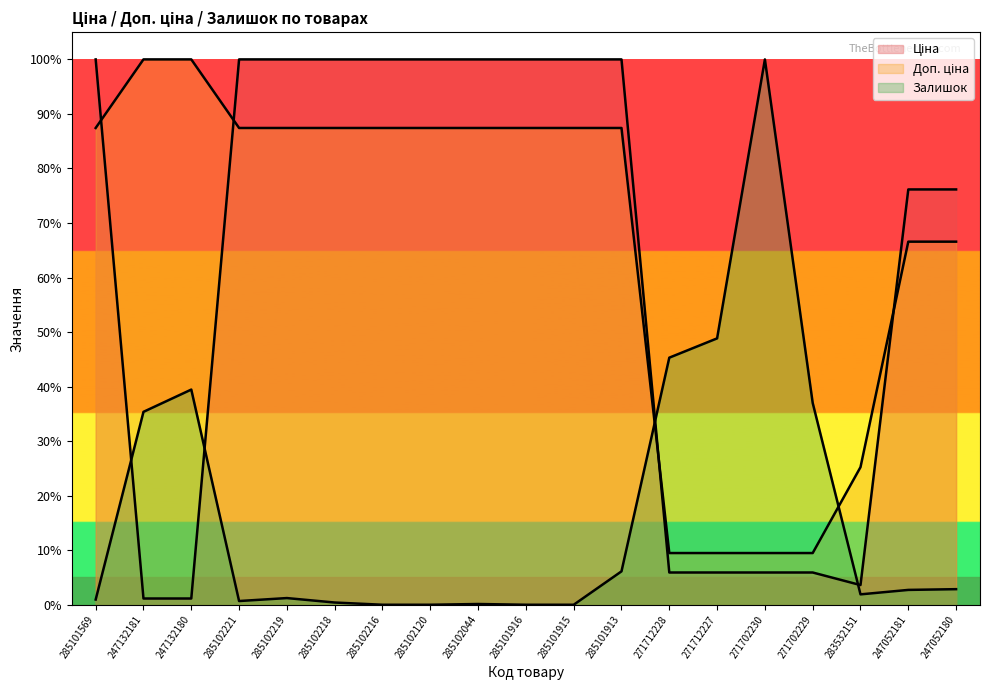

Reading left to right, extract all data points from this chart.

Ціна: 100.0	1.1	1.1	100.0	100.0	100.0	100.0	100.0	100.0	100.0	100.0	100.0	5.9	5.9	5.9	5.9	3.6	76.2	76.2
Доп. ціна: 87.4	100.0	100.0	87.4	87.4	87.4	87.4	87.4	87.4	87.4	87.4	87.4	9.5	9.5	9.5	9.5	25.2	66.6	66.6
Залишок: 1.0	35.4	39.5	0.7	1.2	0.4	0.0	0.0	0.1	0.0	0.0	6.1	45.3	48.8	100.0	37.0	1.9	2.7	2.9